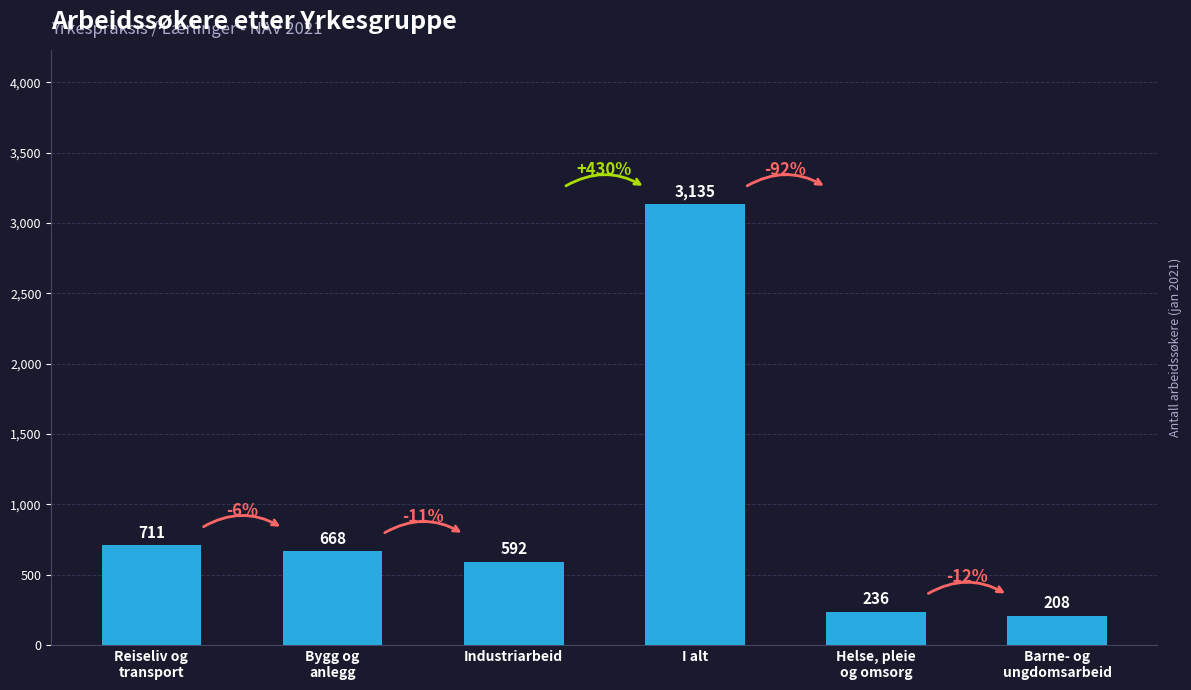

What is the label of the 1st bar from the left?

Reiseliv og
transport